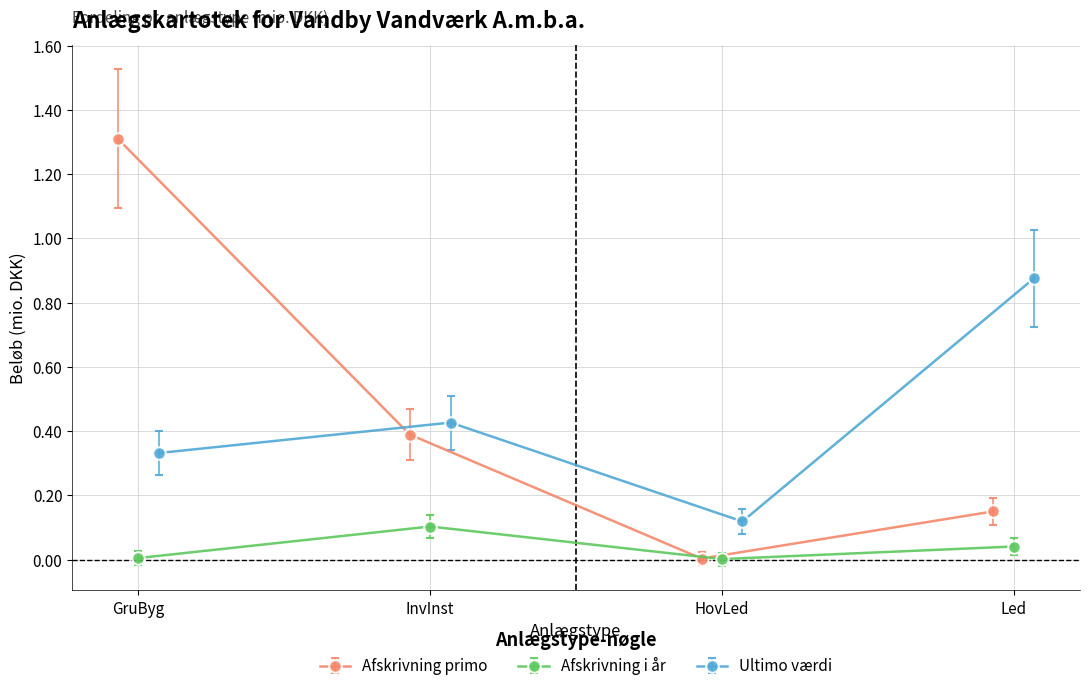

In Ultimo værdi, how many points are lower than both neighbors (excluding endpoints)?

1